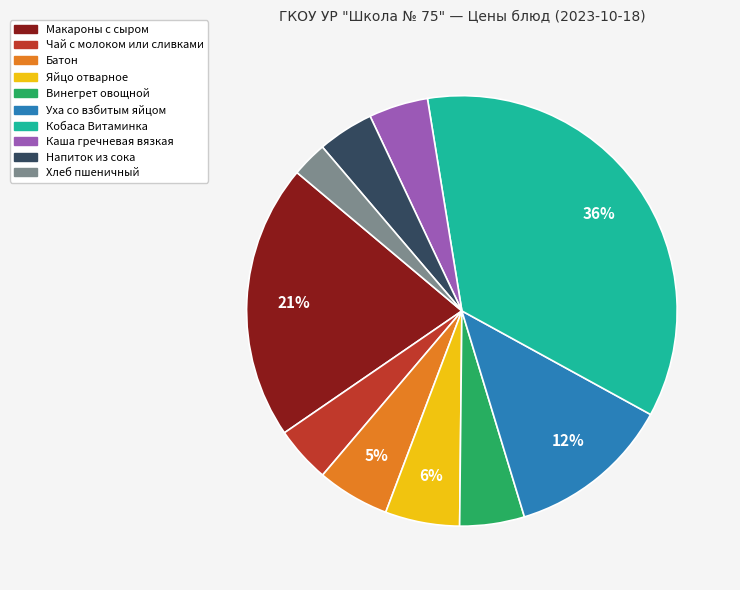

Combined, do Напиток из сока and Батон account for over 50%?

No